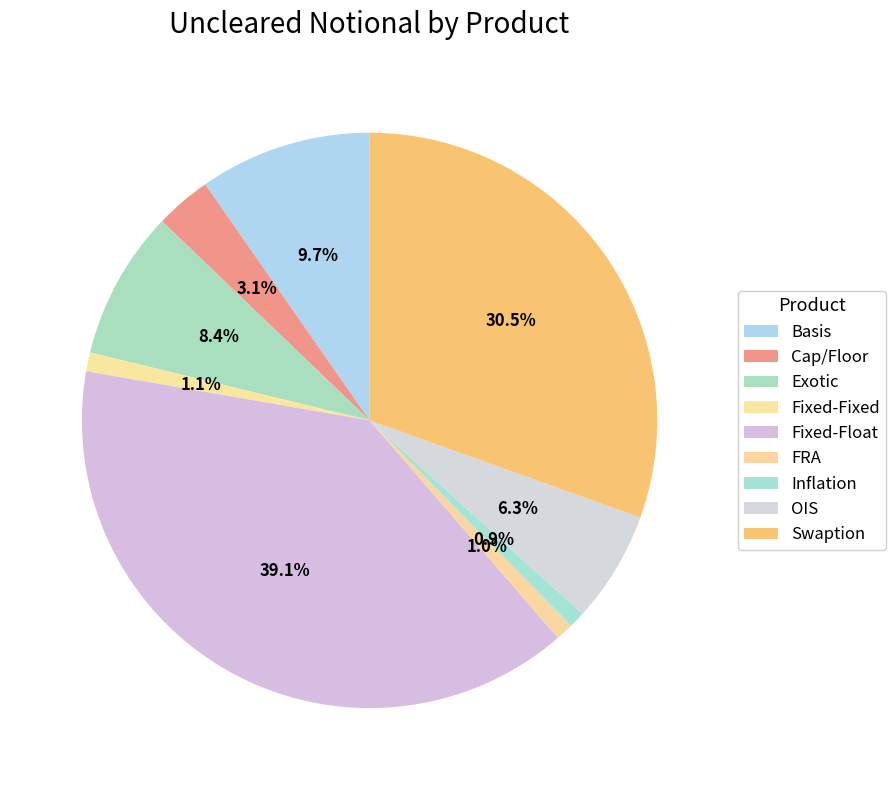

Between Exotic and FRA, which is larger?

Exotic